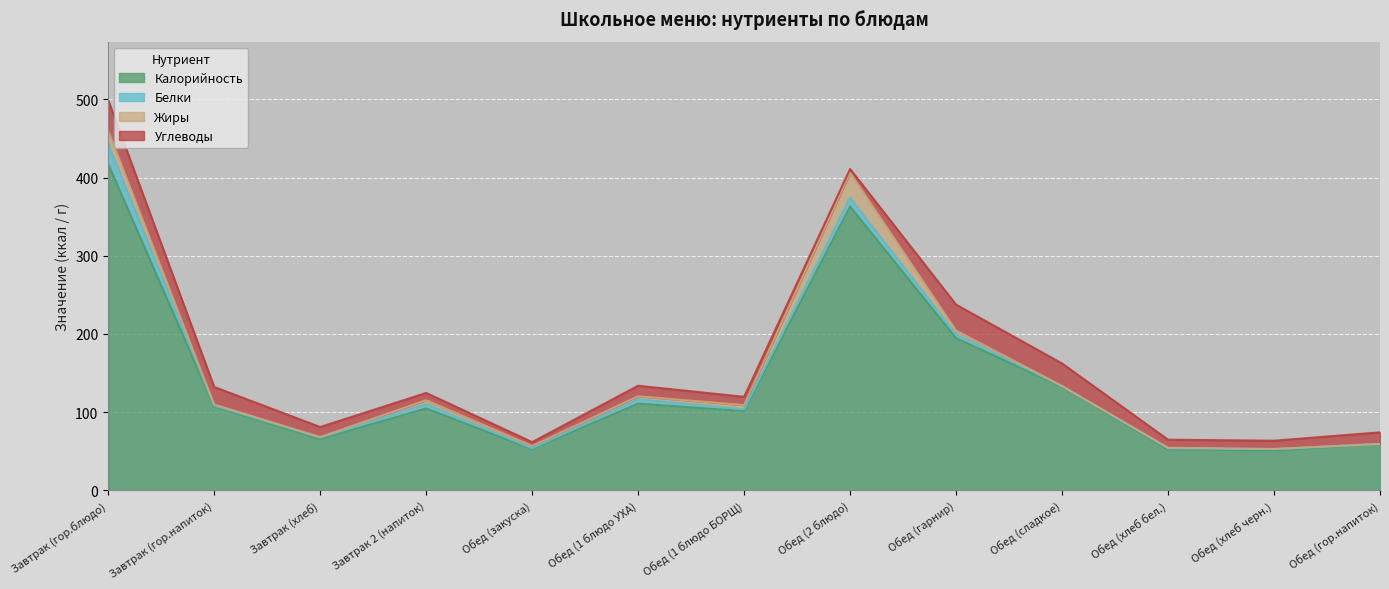

How many values in Жиры are above zero?

12